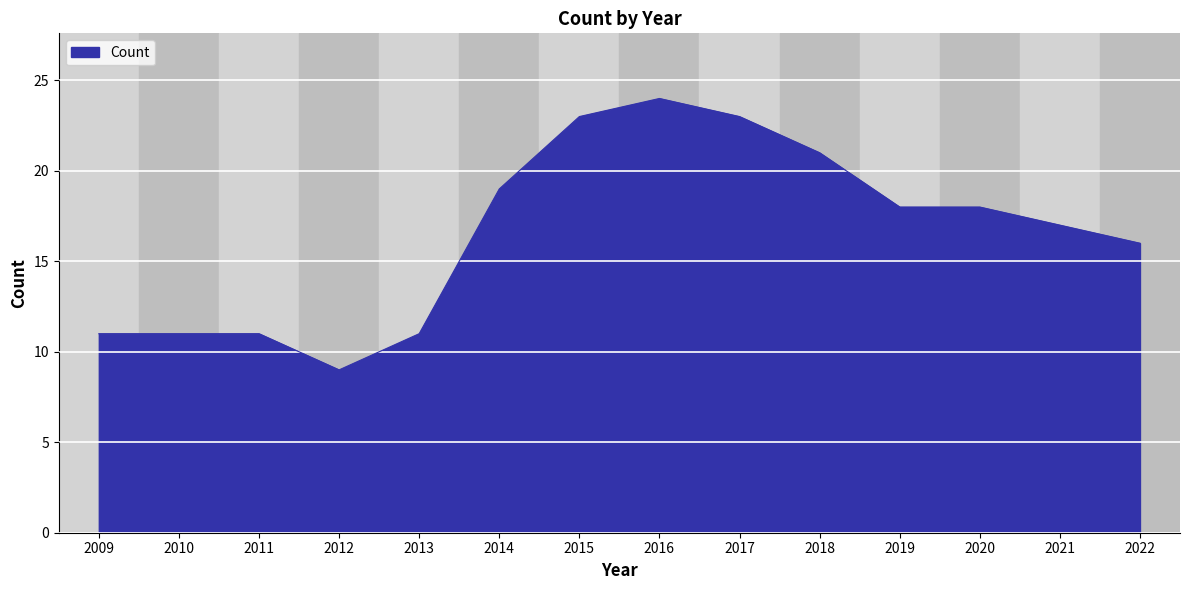

What is the maximum value shown in the chart?

24